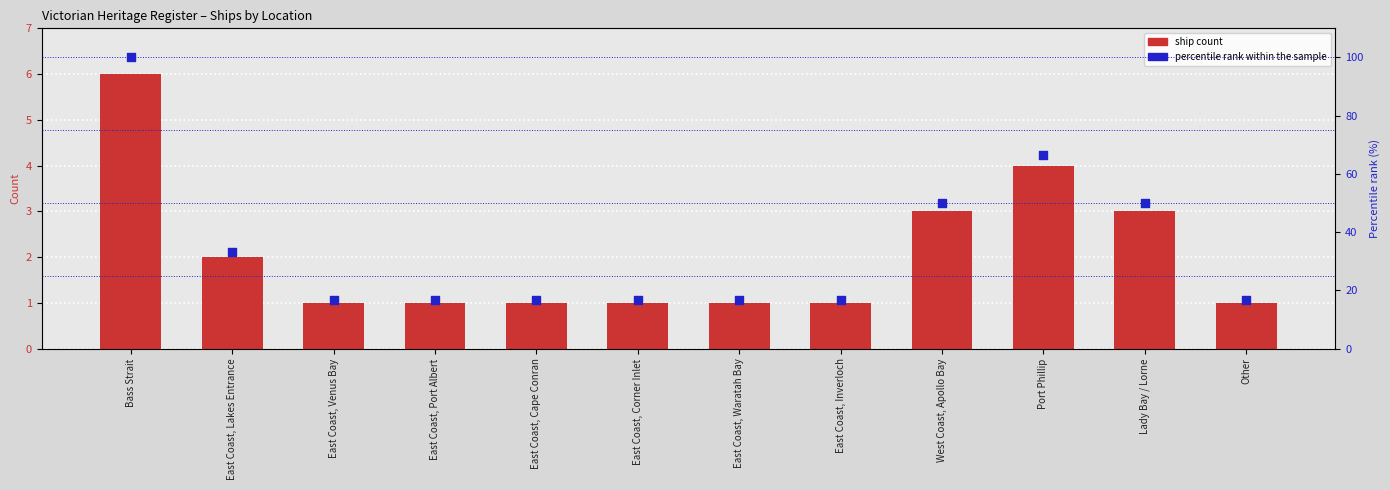

Is the value of Percentile rank at Other greater than the value of Ship Count at East Coast, Inverloch?

Yes